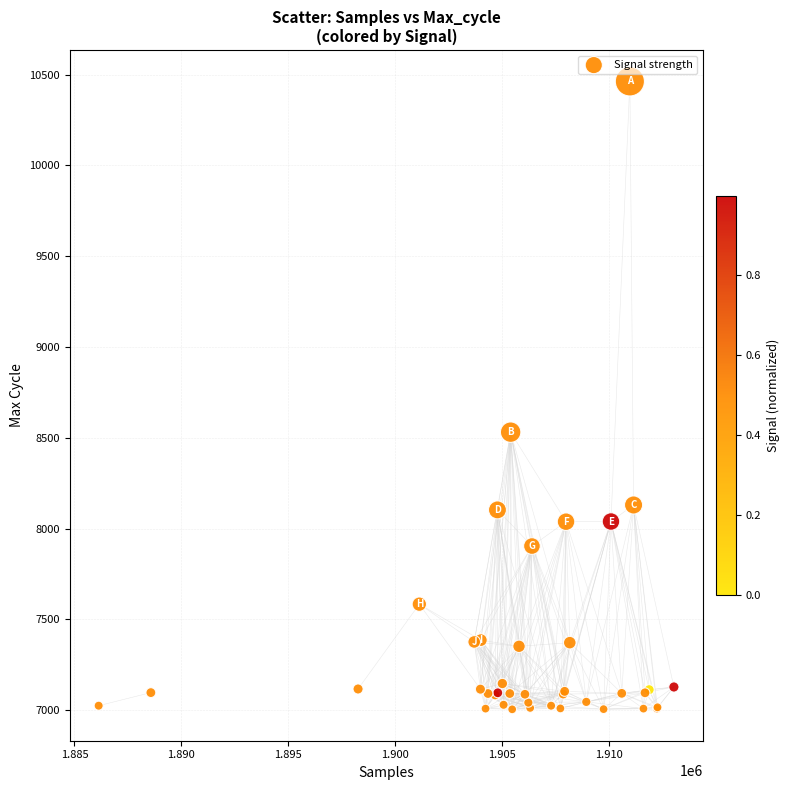

What Y value in the scatter plot is closest to 8733?

8531